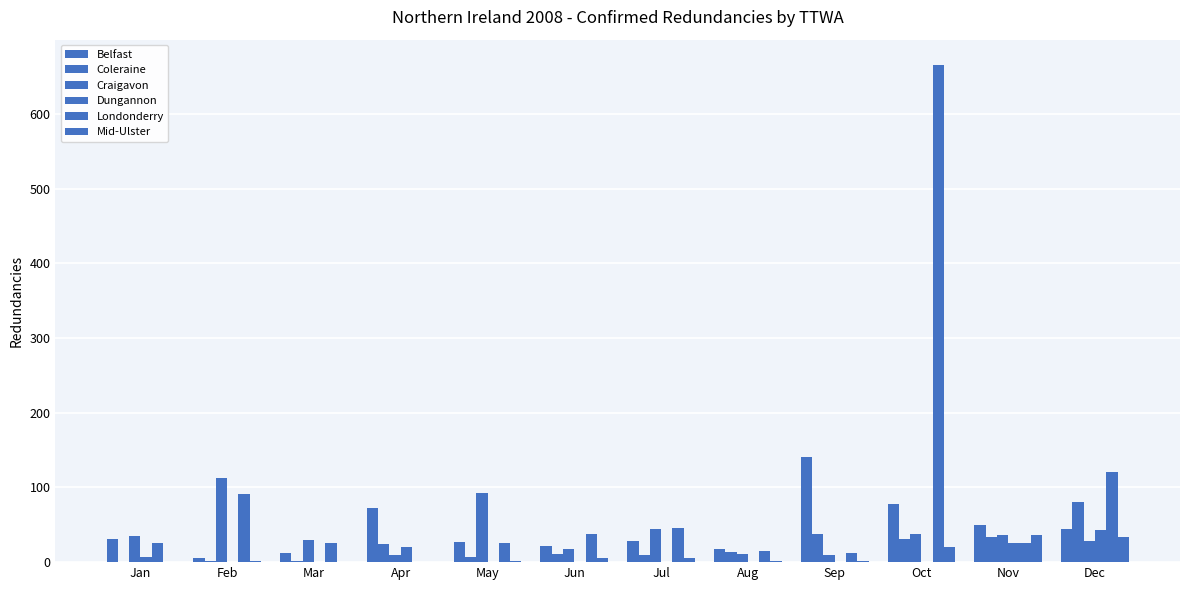

Count the number of data series in this chart.

6